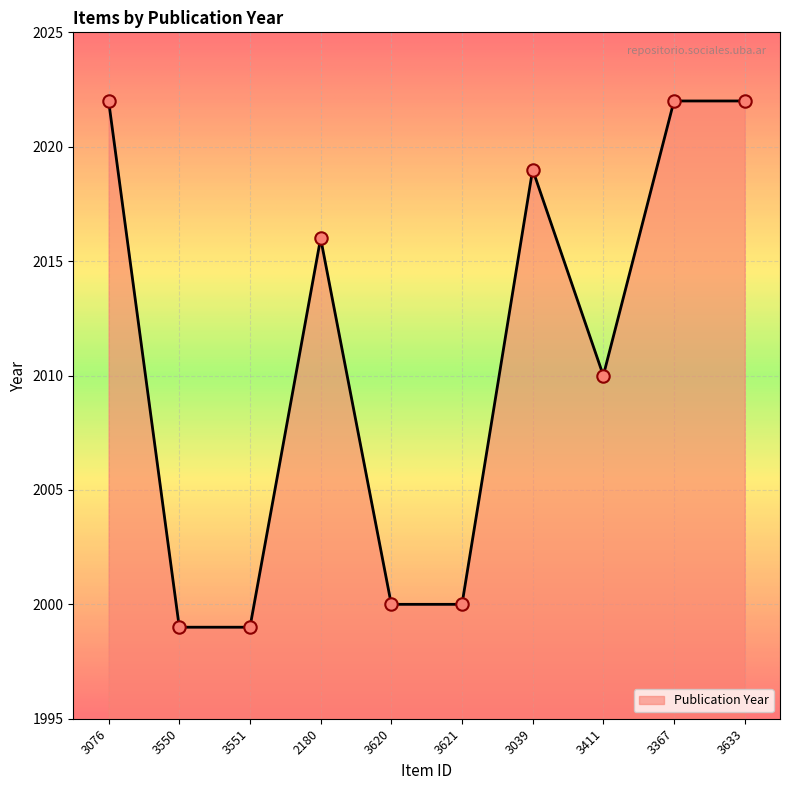

What is the change in value from 3076 to 3620?

-22